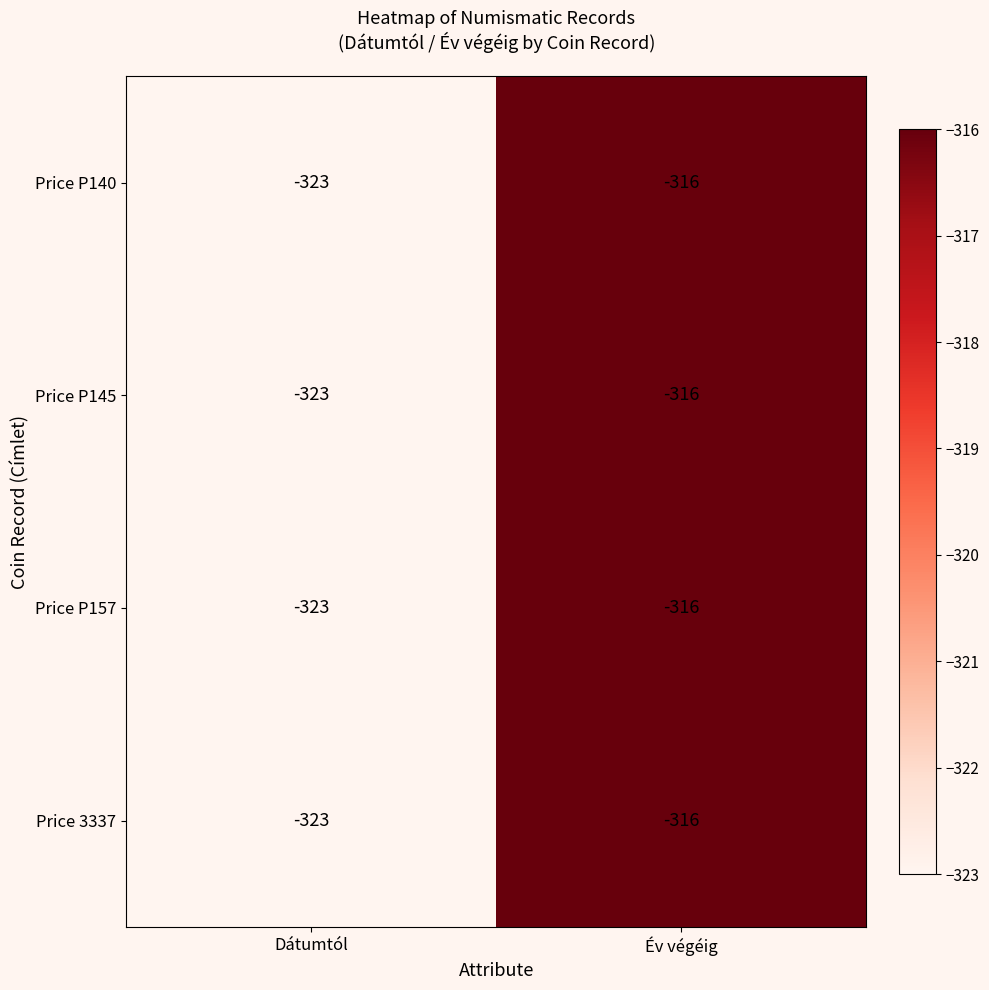

Reading left to right, transcribe all the data shown in this chart.

Price P140: -323	-316
Price P145: -323	-316
Price P157: -323	-316
Price 3337: -323	-316